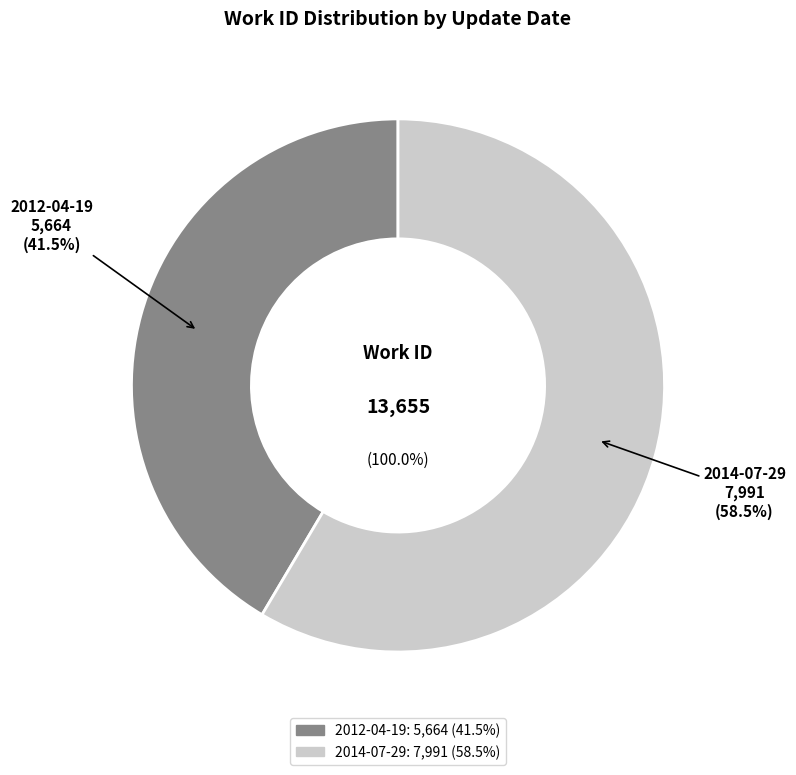

The 2014-07-29 slice represents 59% of the pie. True or false?

True